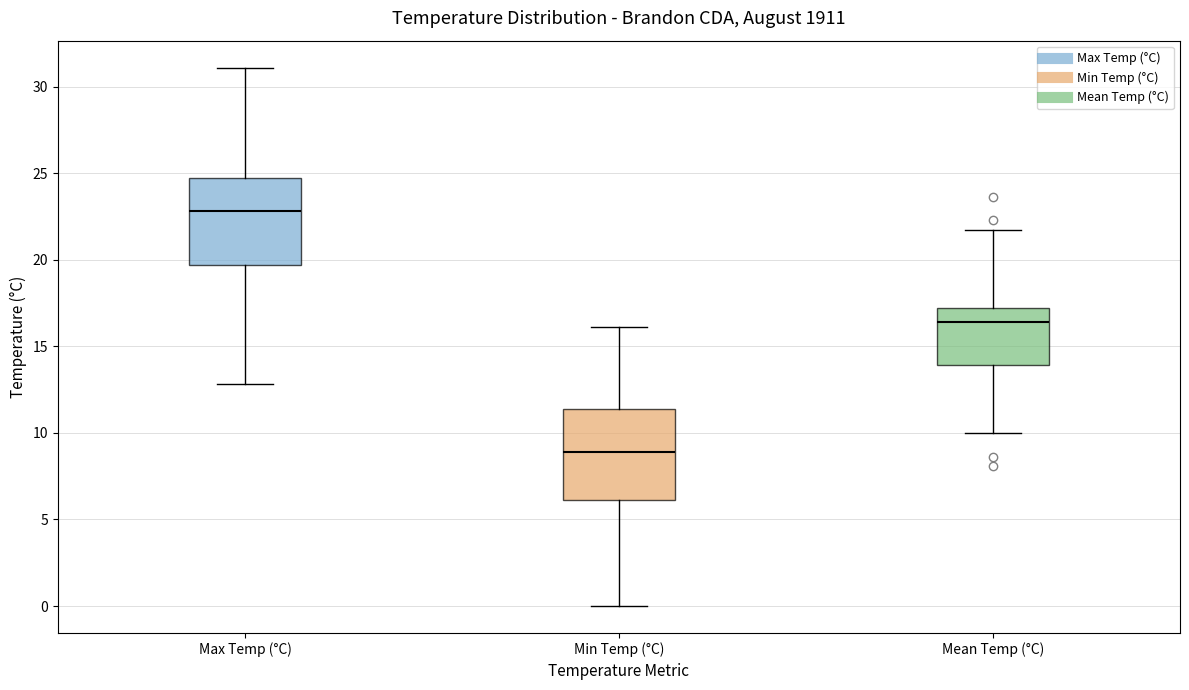

Reading left to right, read every box against the y-axis: the position of its median line, the range the box covers, and the ends of its whiskers. The values are not printed on the chart, so give them approximately, as read against the axis.

Max Temp (°C): median 23.0, box 19.5 to 24.5, whiskers 13.0 to 31.0
Min Temp (°C): median 9.0, box 6.0 to 11.5, whiskers 0.0 to 16.0
Mean Temp (°C): median 16.5, box 14.0 to 17.0, whiskers 10.0 to 21.5